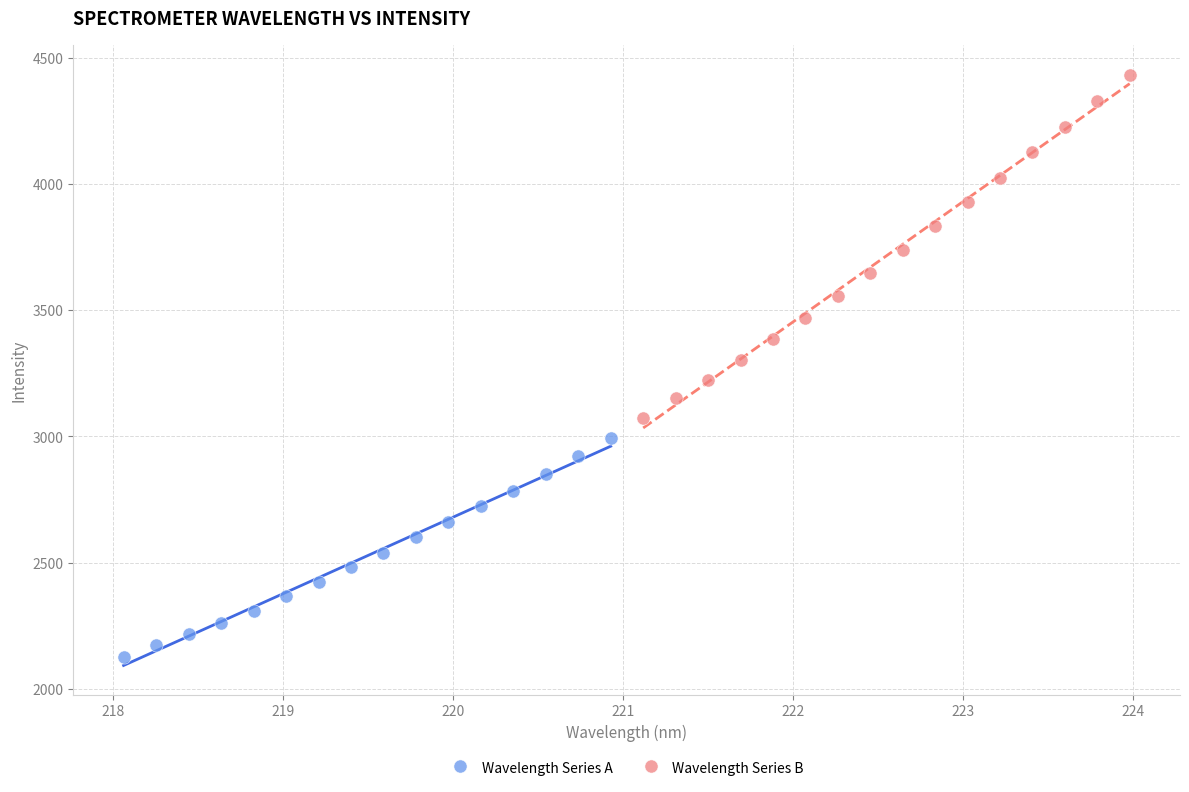

Which series contains the lowest Y value?

Wavelength Series A